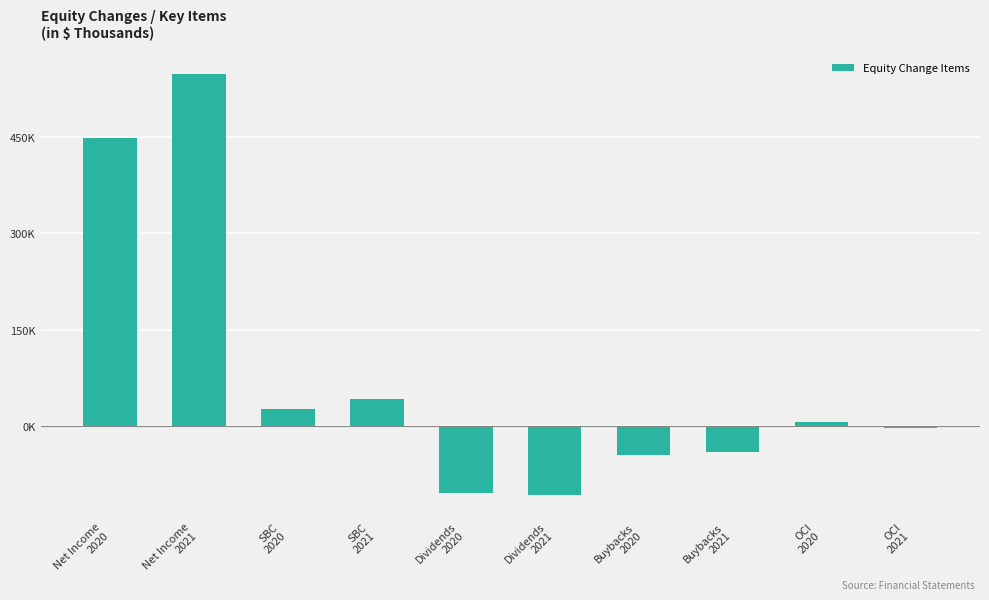

What is the change in value from SBC
2020 to Dividends
2020?

-131602